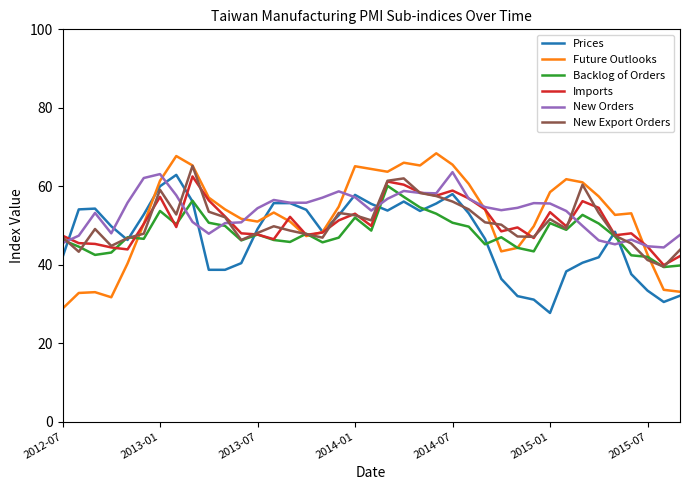

What is the smallest value displayed?

27.7